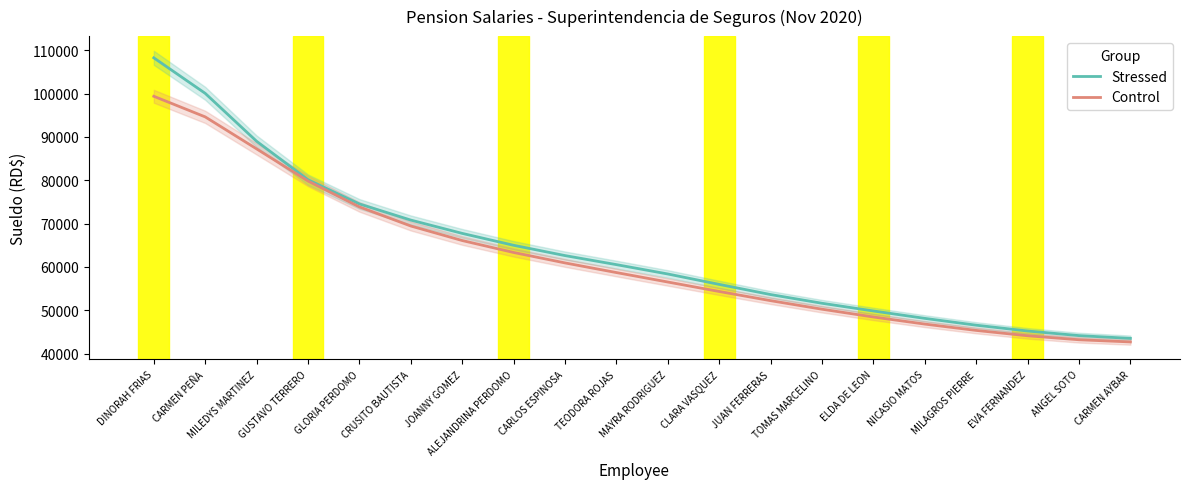

Reading left to right, list all the values displayed in this chart.

Stressed: DINORAH FRIAS=108236.4	CARMEN PEÑA=100045.4	MILEDYS MARTINEZ=88988.8	GUSTAVO TERRERO=80122.9	GLORIA PERDOMO=74531.8	CRUSITO BAUTISTA=70807.4	JOANNY GOMEZ=67738.0	ALEJANDRINA PERDOMO=64991.2	CARLOS ESPINOSA=62615.7	TEODORA ROJAS=60529.0	MAYRA RODRIGUEZ=58372.0	CLARA VASQUEZ=55969.4	JUAN FERRERAS=53623.8	TOMAS MARCELINO=51616.1	ELDA DE LEON=49838.3	NICASIO MATOS=48131.1	MILAGROS PIERRE=46556.3	EVA FERNANDEZ=45217.1	ANGEL SOTO=44153.0	CARMEN AYBAR=43511.2
Control: DINORAH FRIAS=99366.3	CARMEN PEÑA=94615.0	MILEDYS MARTINEZ=87234.9	GUSTAVO TERRERO=79820.2	GLORIA PERDOMO=73848.9	CRUSITO BAUTISTA=69440.5	JOANNY GOMEZ=66089.6	ALEJANDRINA PERDOMO=63336.4	CARLOS ESPINOSA=60927.5	TEODORA ROJAS=58700.0	MAYRA RODRIGUEZ=56519.6	CLARA VASQUEZ=54337.7	JUAN FERRERAS=52217.2	TOMAS MARCELINO=50245.4	ELDA DE LEON=48449.0	NICASIO MATOS=46814.4	MILAGROS PIERRE=45352.2	EVA FERNANDEZ=44117.0	ANGEL SOTO=43197.2	CARMEN AYBAR=42697.9